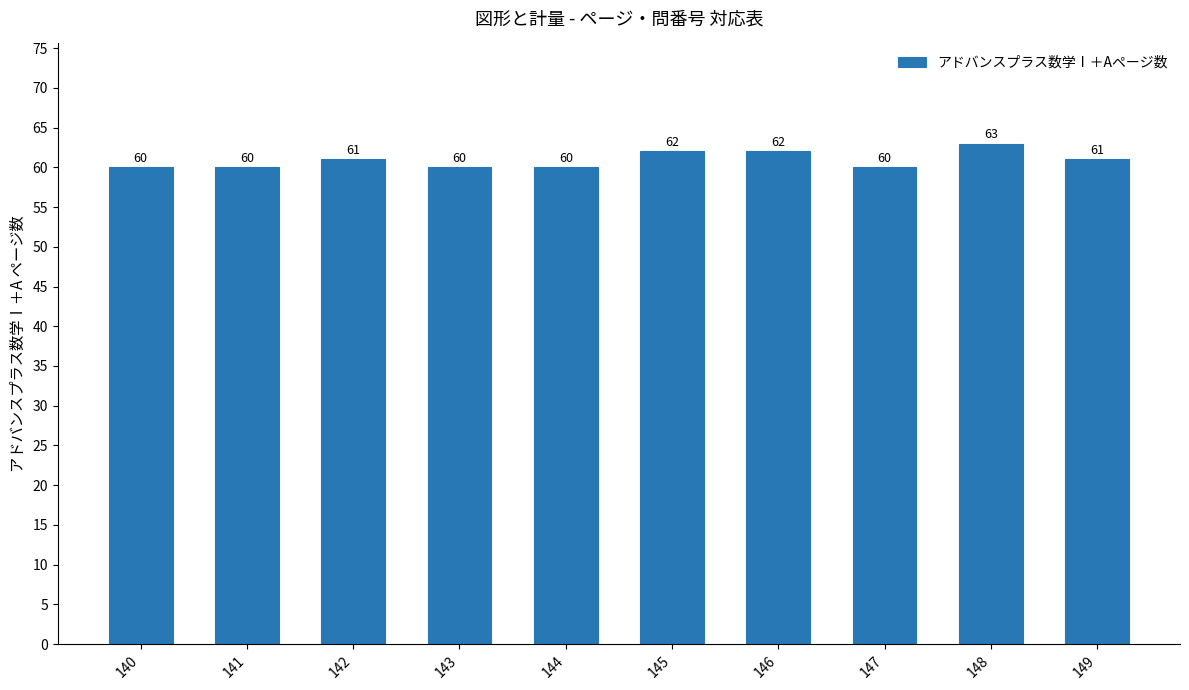

Which category has the highest value across all series?

148